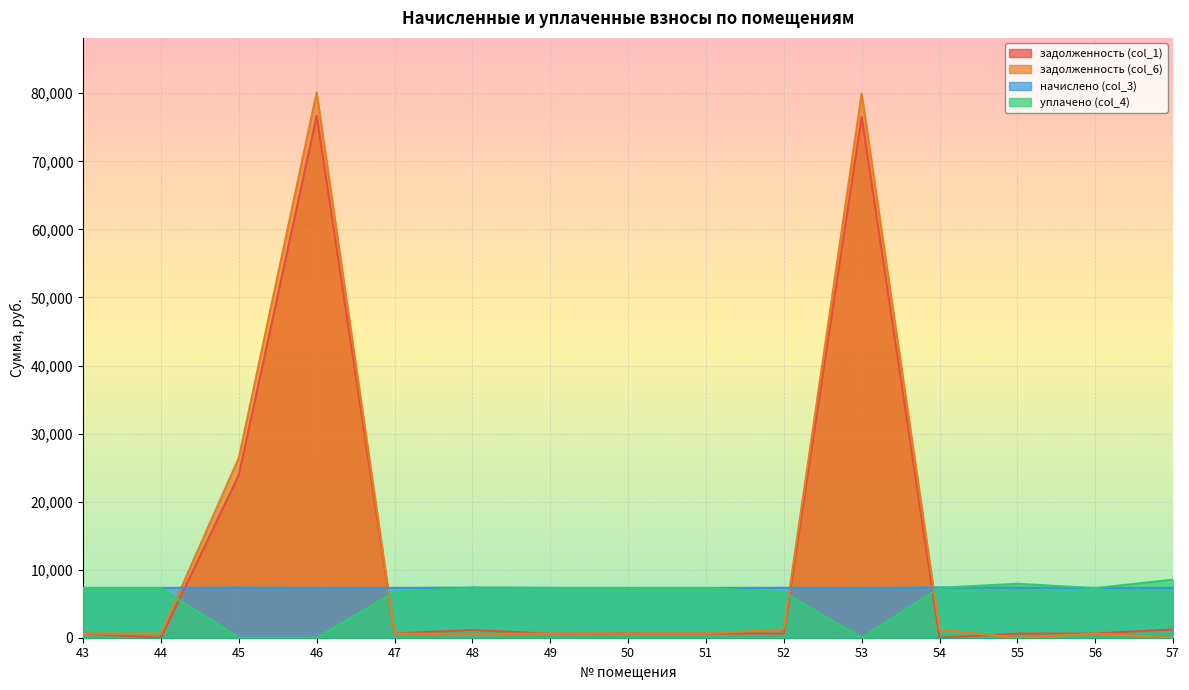

True or false: уплачено (col_4) has a value of 3023.5 at 45.

False